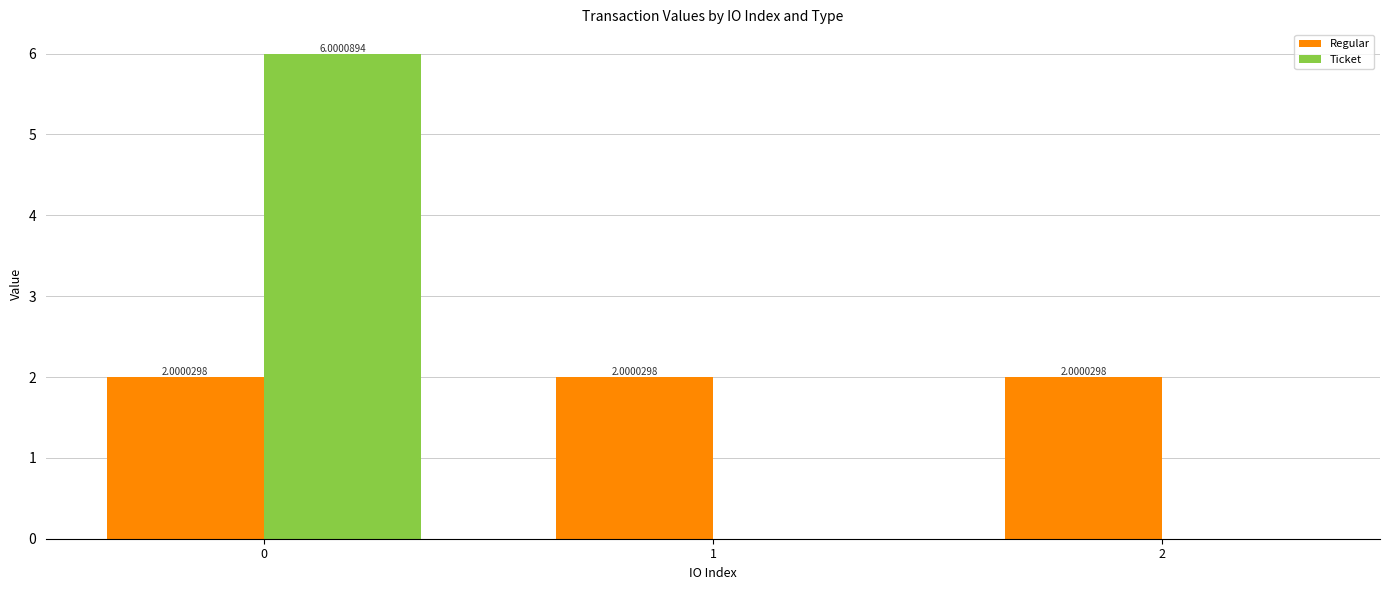

Is it true that Regular equals 2.0 at 1?

True